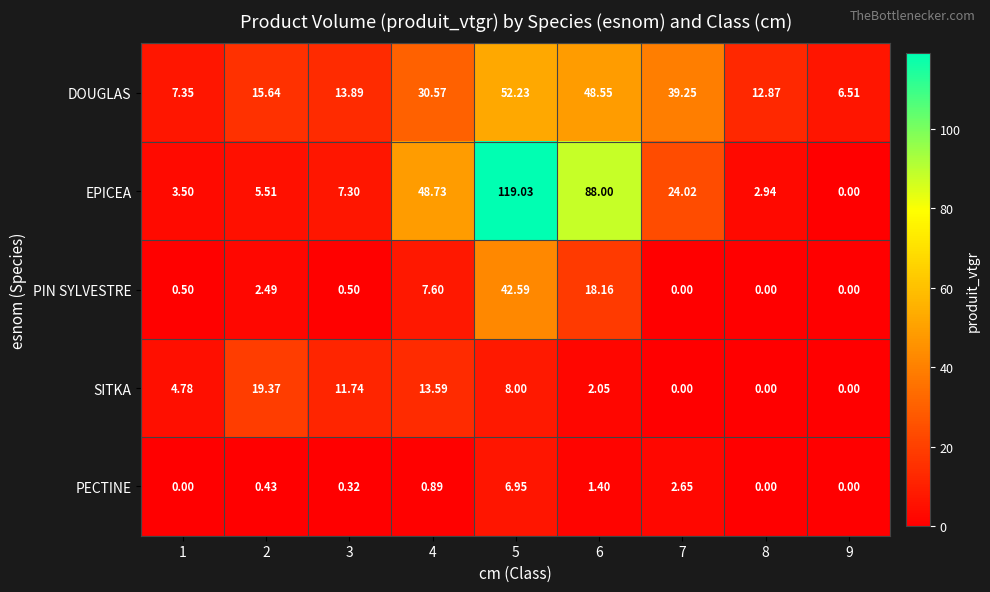

How many categories are shown in the chart?

9